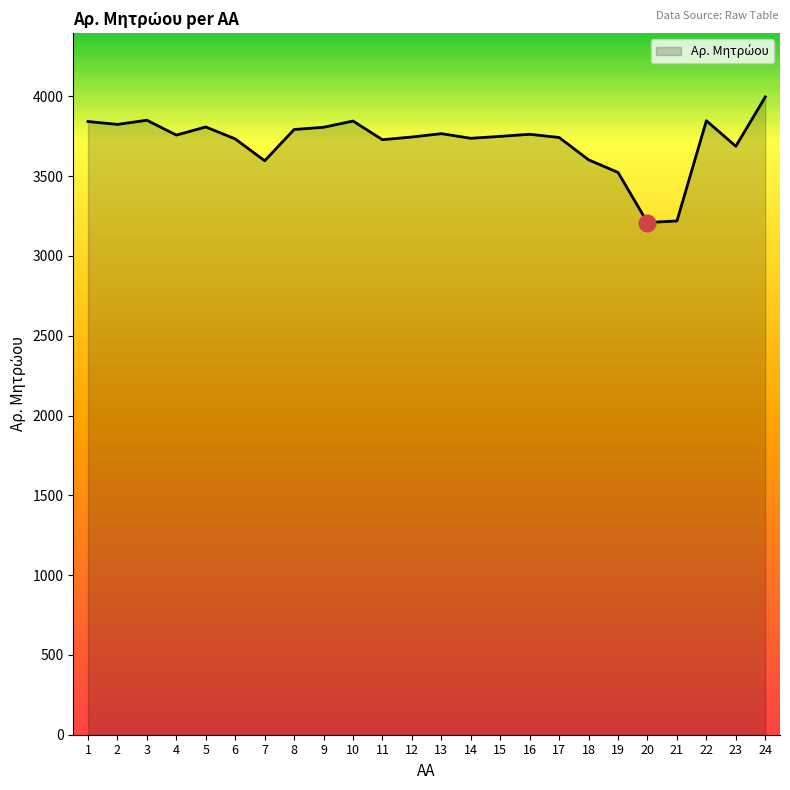

What is the smallest value displayed?

3209